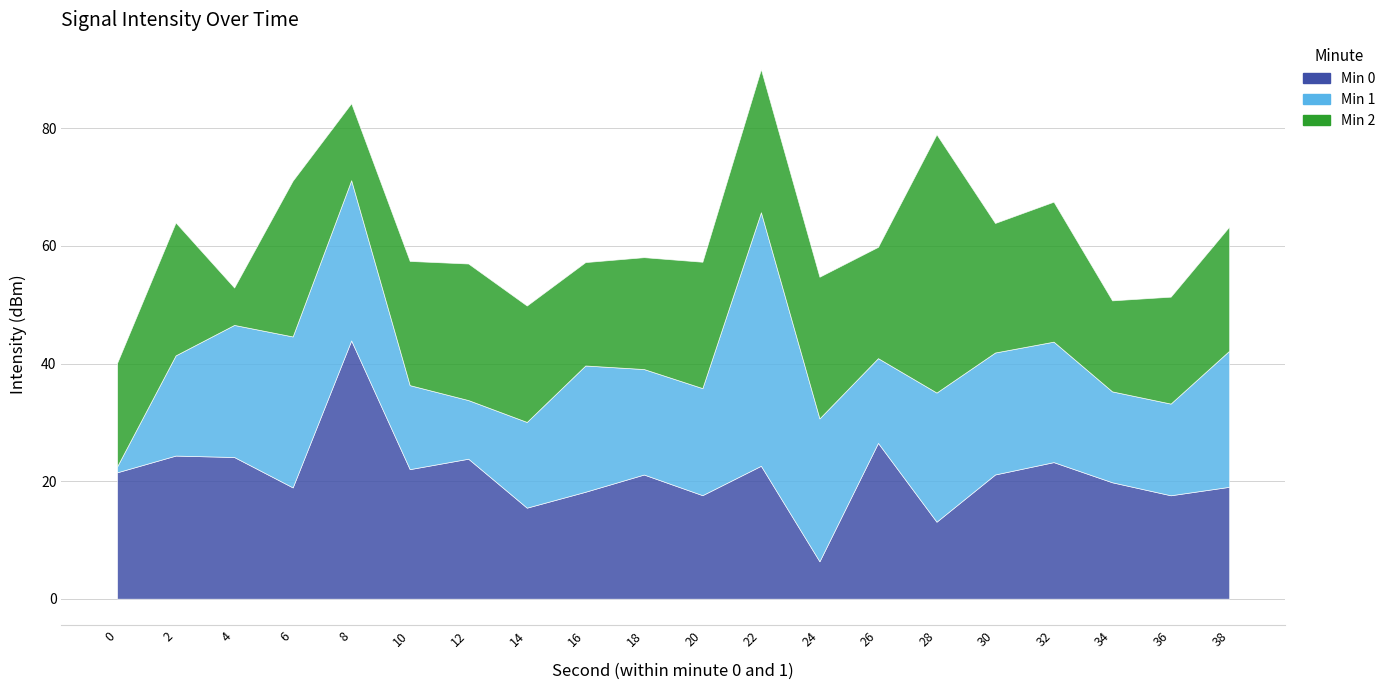

Where is the first local minimum for Min 0?

6